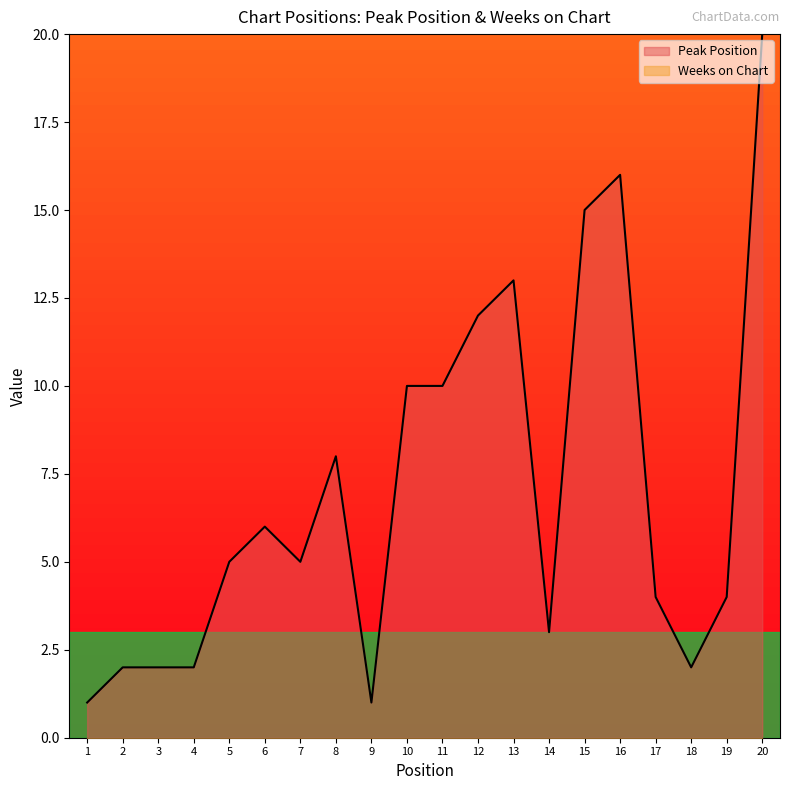

What is the sum of the values at 2 and 18?

4